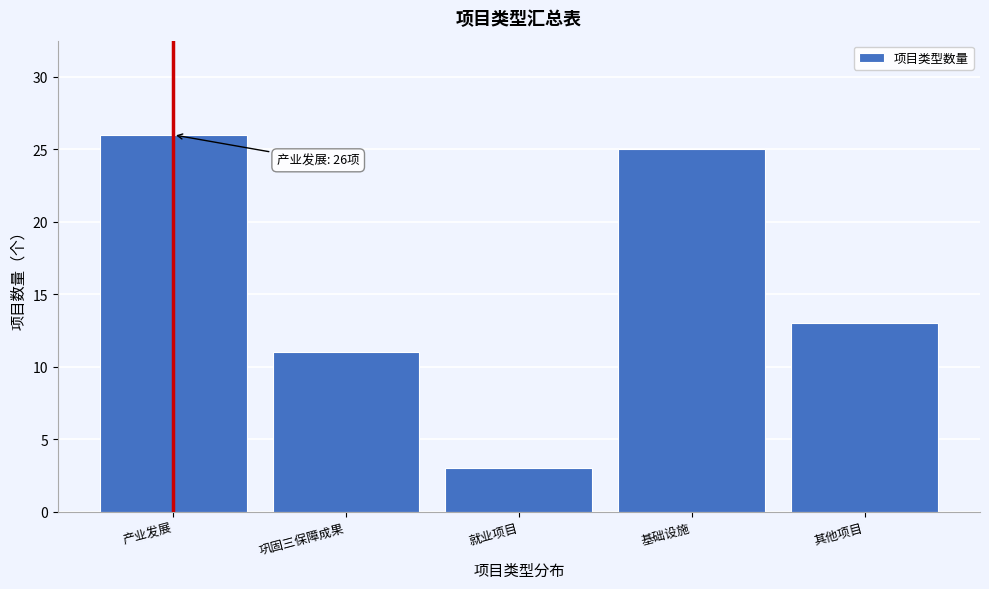

Reading left to right, extract all data points from this chart.

26	11	3	25	13